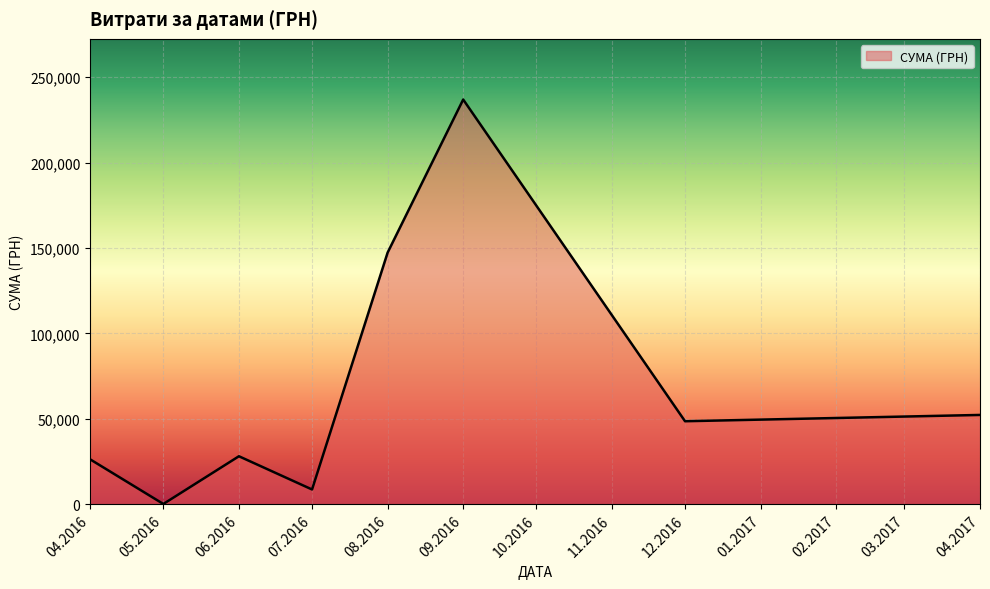

What is the ratio of the value at 08.2016 to the value at 04.2016?

5.6